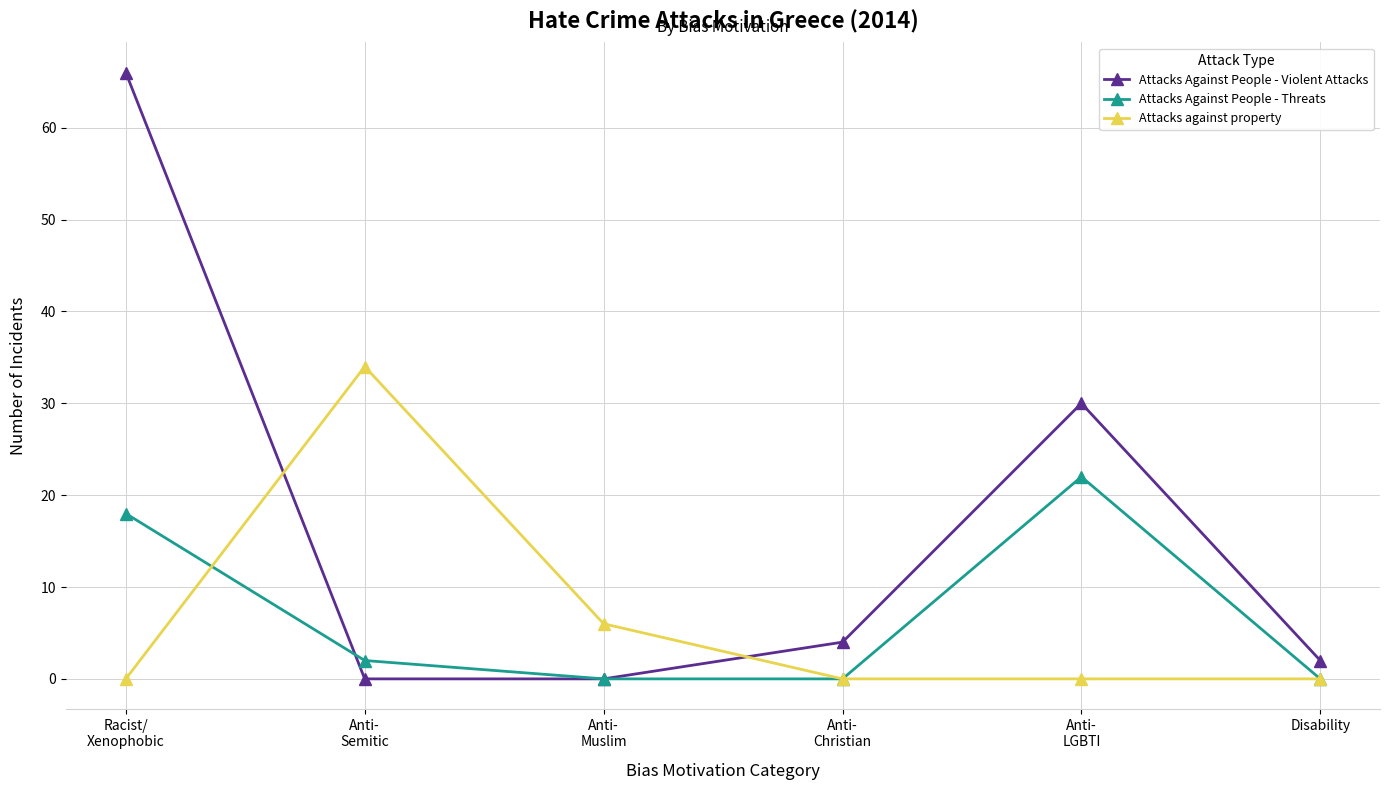

Reading left to right, extract all data points from this chart.

Attacks Against People - Violent Attacks: Racist/
Xenophobic=66	Anti-
Semitic=0	Anti-
Muslim=0	Anti-
Christian=4	Anti-
LGBTI=30	Disability=2
Attacks Against People - Threats: Racist/
Xenophobic=18	Anti-
Semitic=2	Anti-
Muslim=0	Anti-
Christian=0	Anti-
LGBTI=22	Disability=0
Attacks against property: Racist/
Xenophobic=0	Anti-
Semitic=34	Anti-
Muslim=6	Anti-
Christian=0	Anti-
LGBTI=0	Disability=0